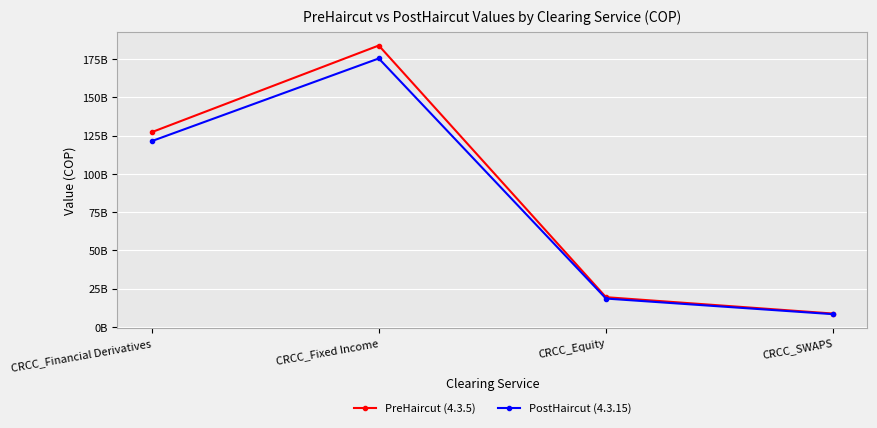

True or false: PreHaircut (4.3.5) and PostHaircut (4.3.15) intersect in this chart.

False